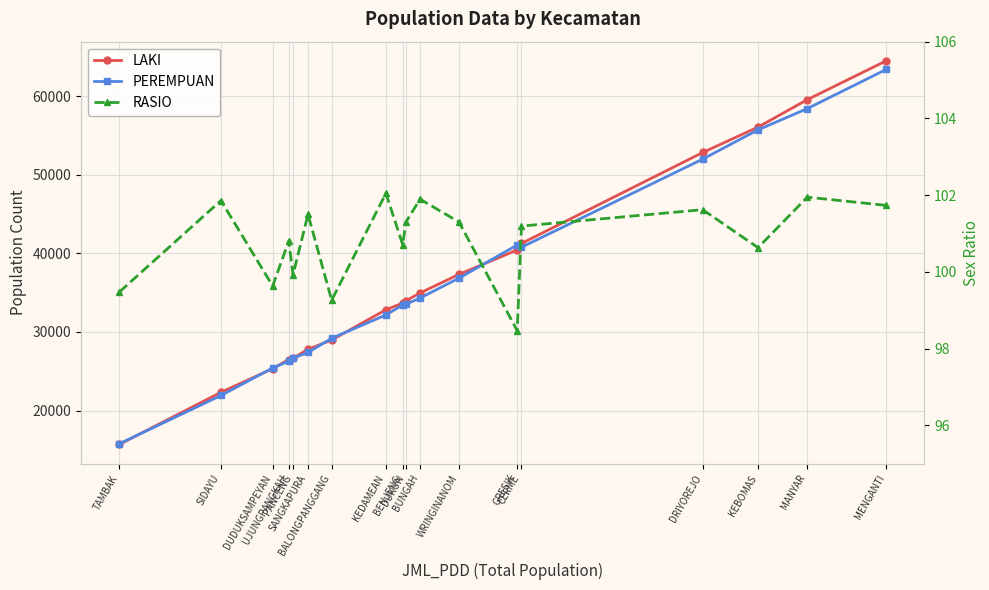

List the series in order of their peak value, lowest first.

RASIO, PEREMPUAN, LAKI